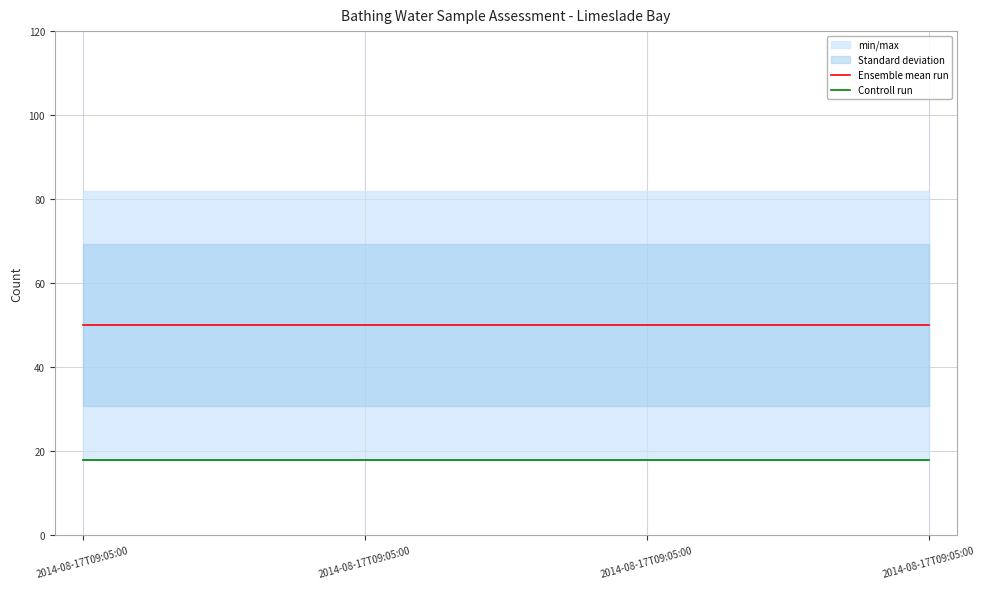

Rank the series by their average value, from lowest to highest.

Controll run, Ensemble mean run